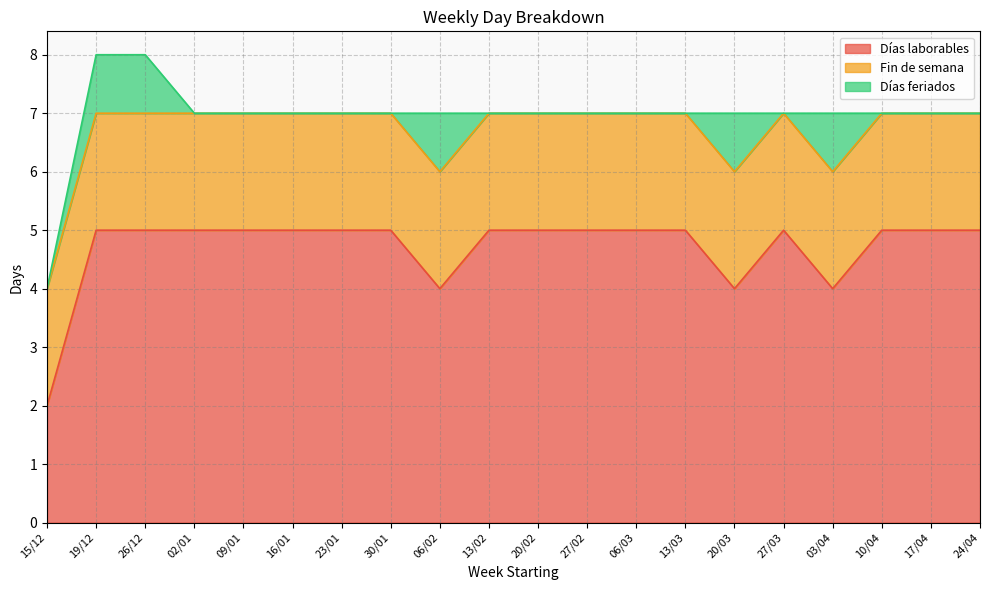

At which category does the chart reach its peak across all series?

19/12